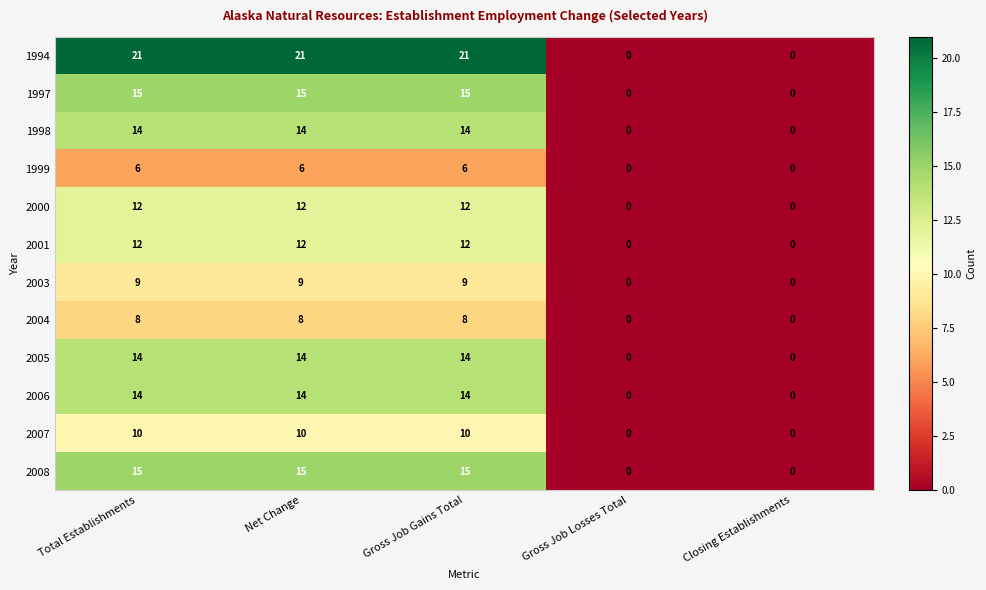

At how many categories does at least one series exceed 3?

3